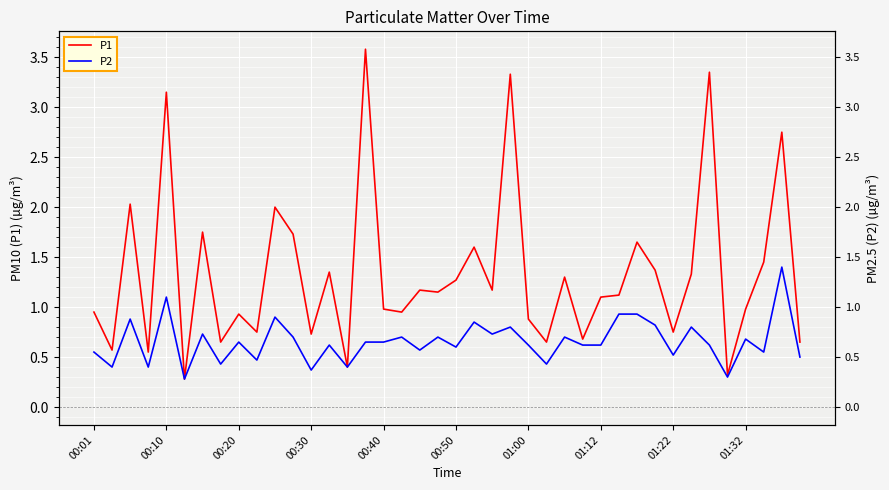

Which series has the largest total across all categories?

P1